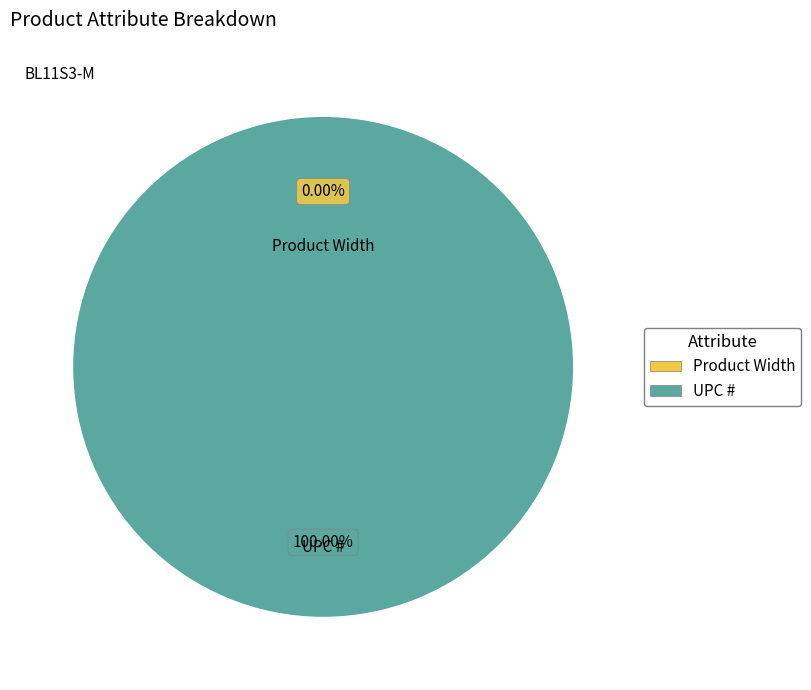

Count the number of slices in the pie.

2